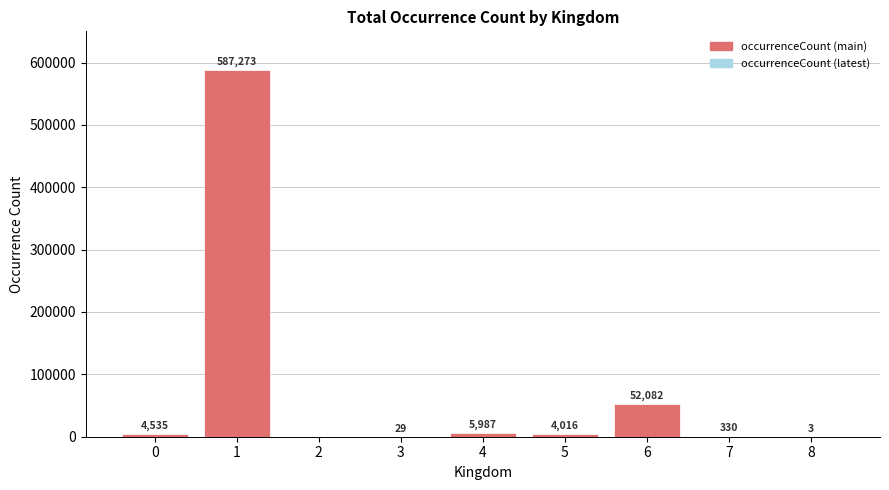

Where is the data nearest to the value 293636?

6